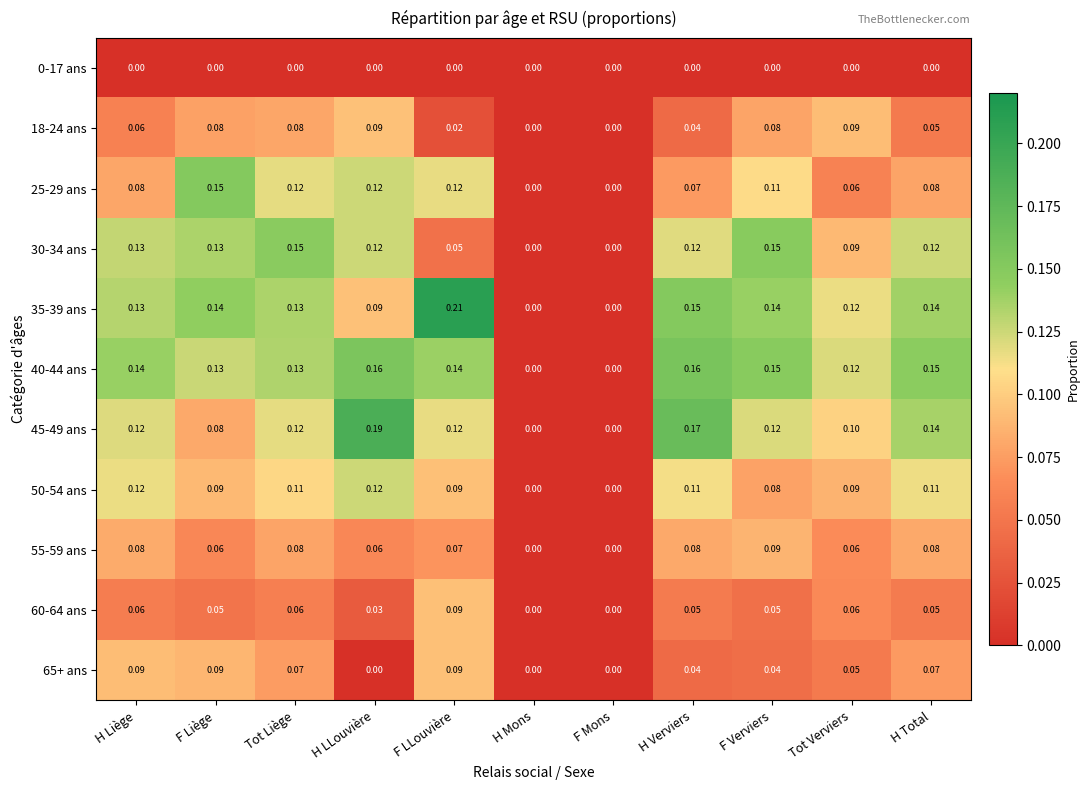

Is the value of 25-29 ans at H Total greater than the value of 30-34 ans at H LLouvière?

No